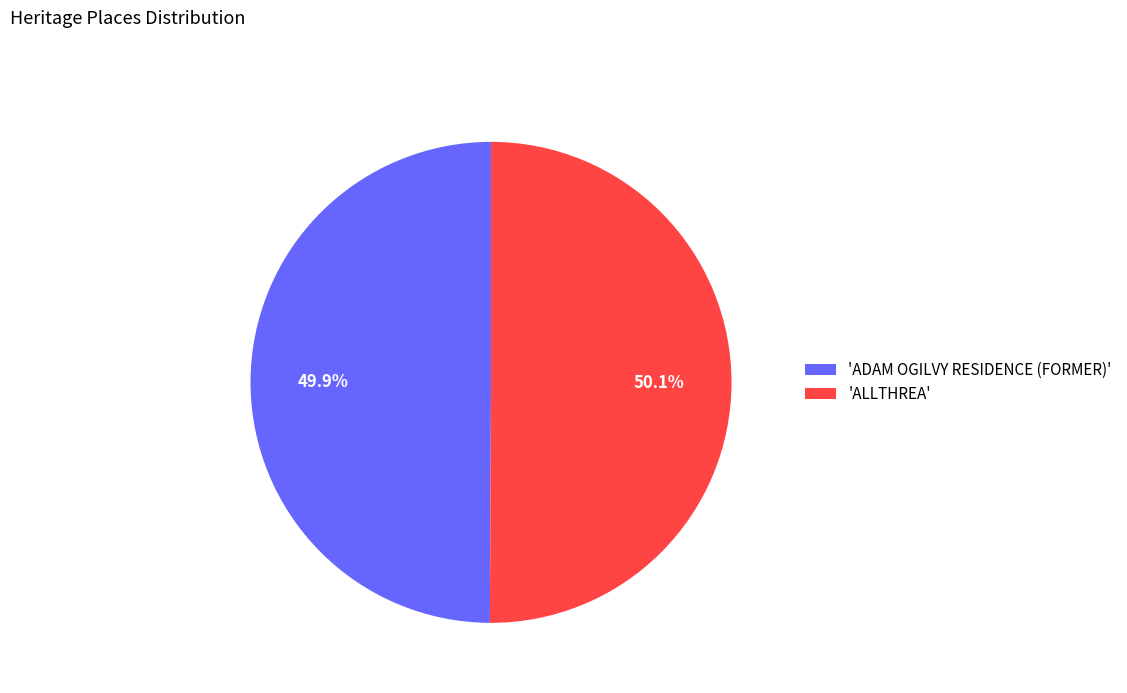

To the nearest percent, what is the average slice percentage?

50%